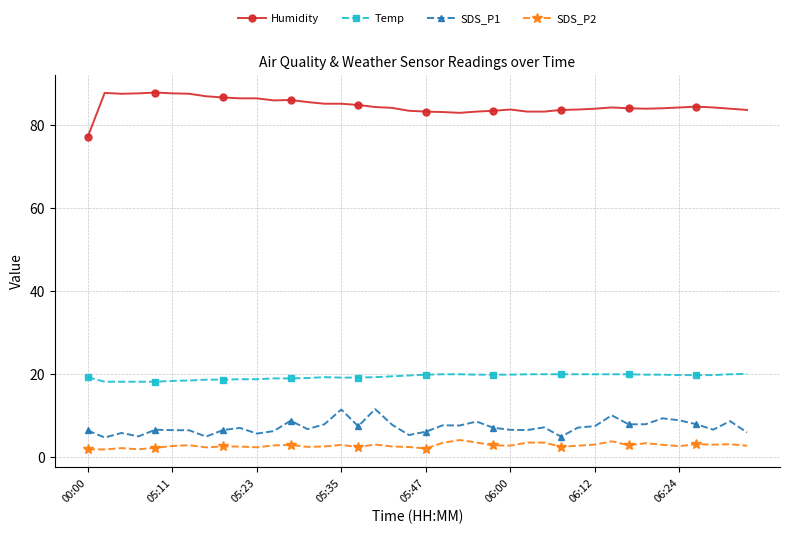

What is the average value of the Humidity series?

84.8